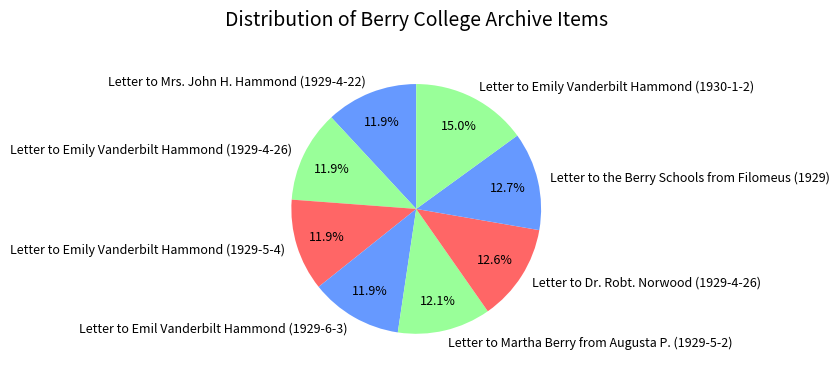

How much of the chart is everything except Letter to the Berry Schools from Filomeus (1929)?

87.3%